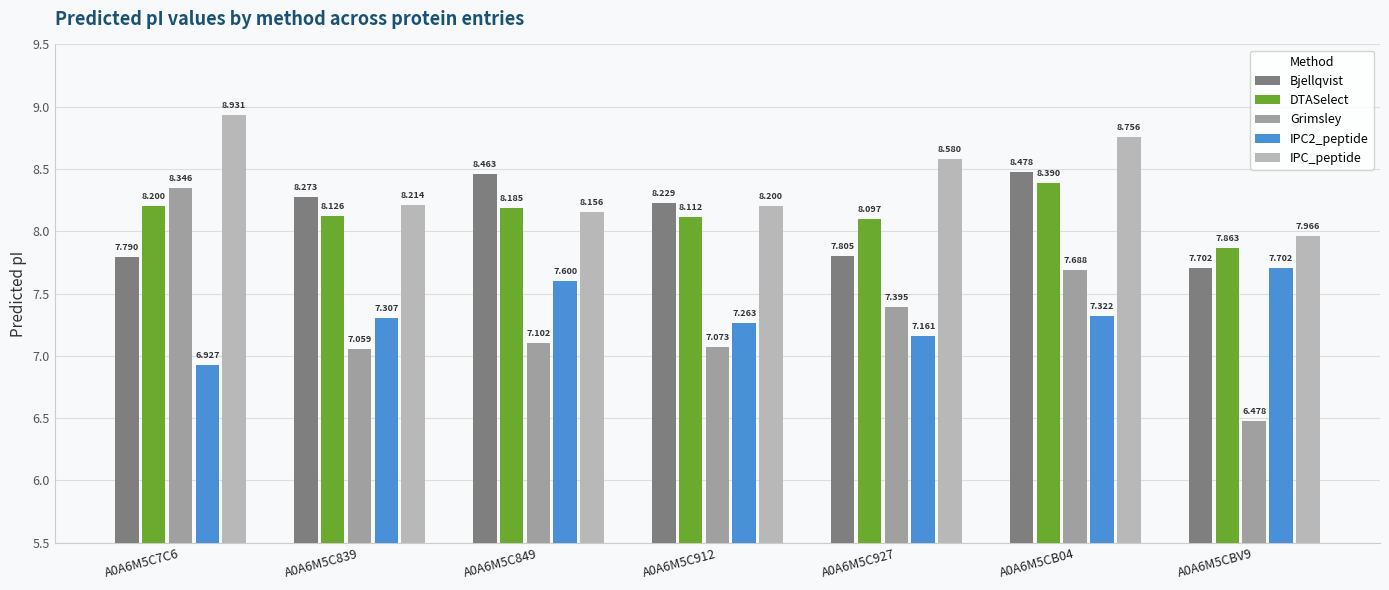

How many data points does each series have?

7